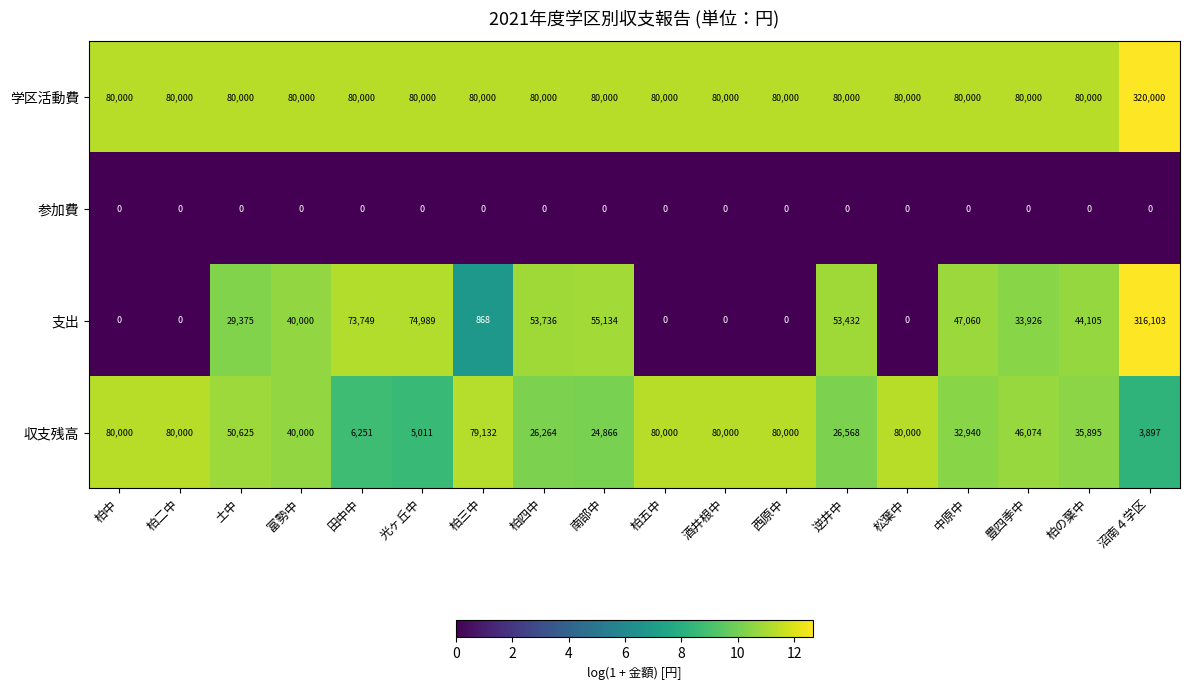

What is the difference between the highest and lowest values at 柏二中?

80000